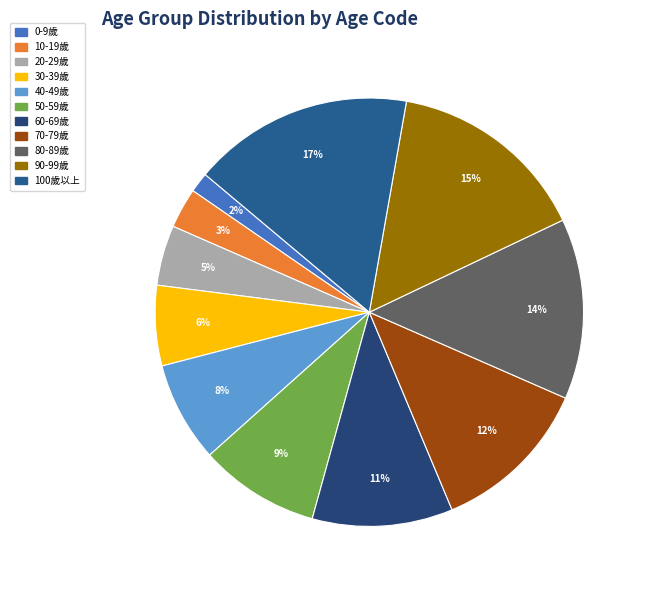

Rank the categories by value from lowest to highest.

0-9歲, 10-19歲, 20-29歲, 30-39歲, 40-49歲, 50-59歲, 60-69歲, 70-79歲, 80-89歲, 90-99歲, 100歲以上